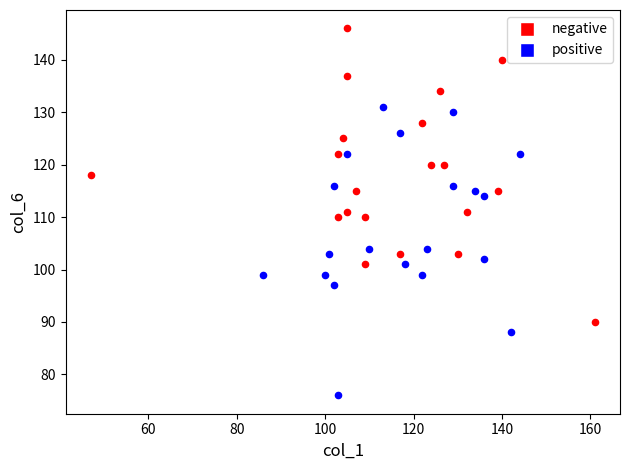

Which series reaches the minimum Y coordinate?

positive